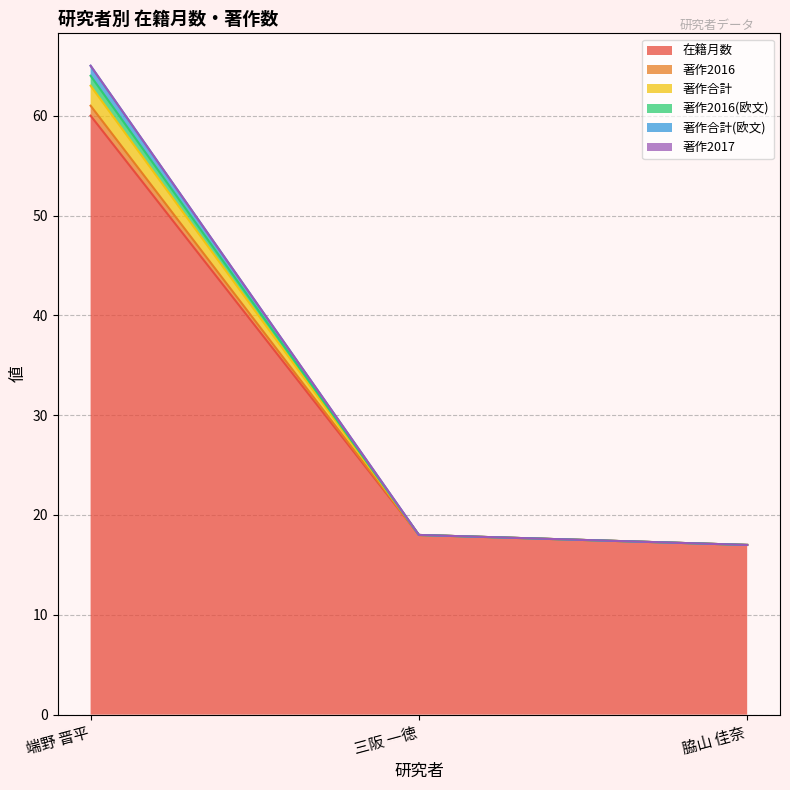

At how many categories does at least one series exceed 18?

1